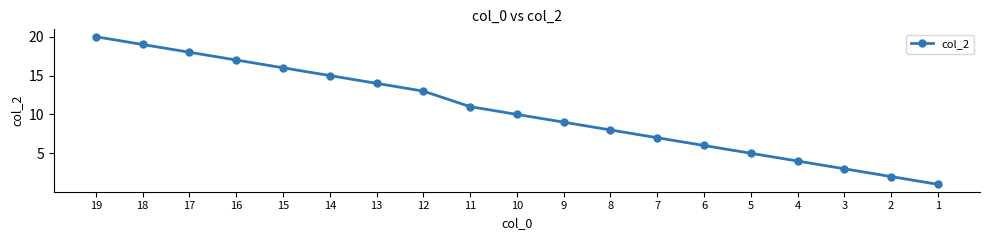

Is it true that the value at 10 is 10?

True